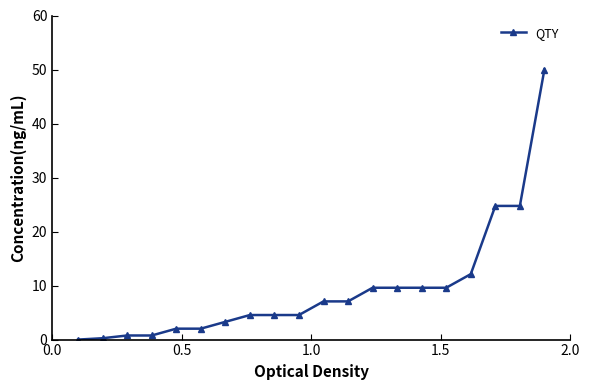

What is the value of the 18th point from the left?

24.7